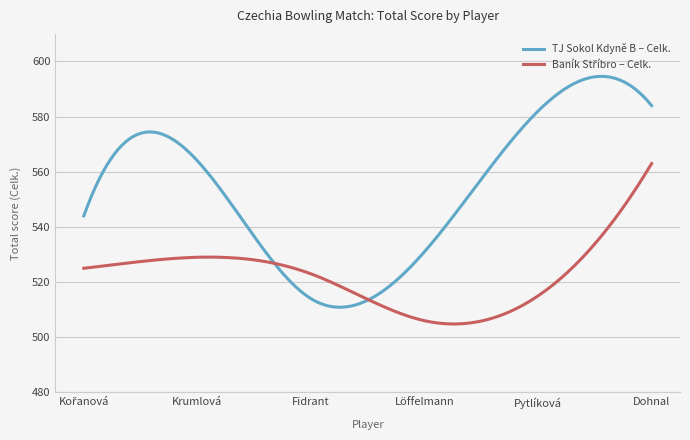

What is the maximum value for TJ Sokol Kdyně B – Celk.?

594.6